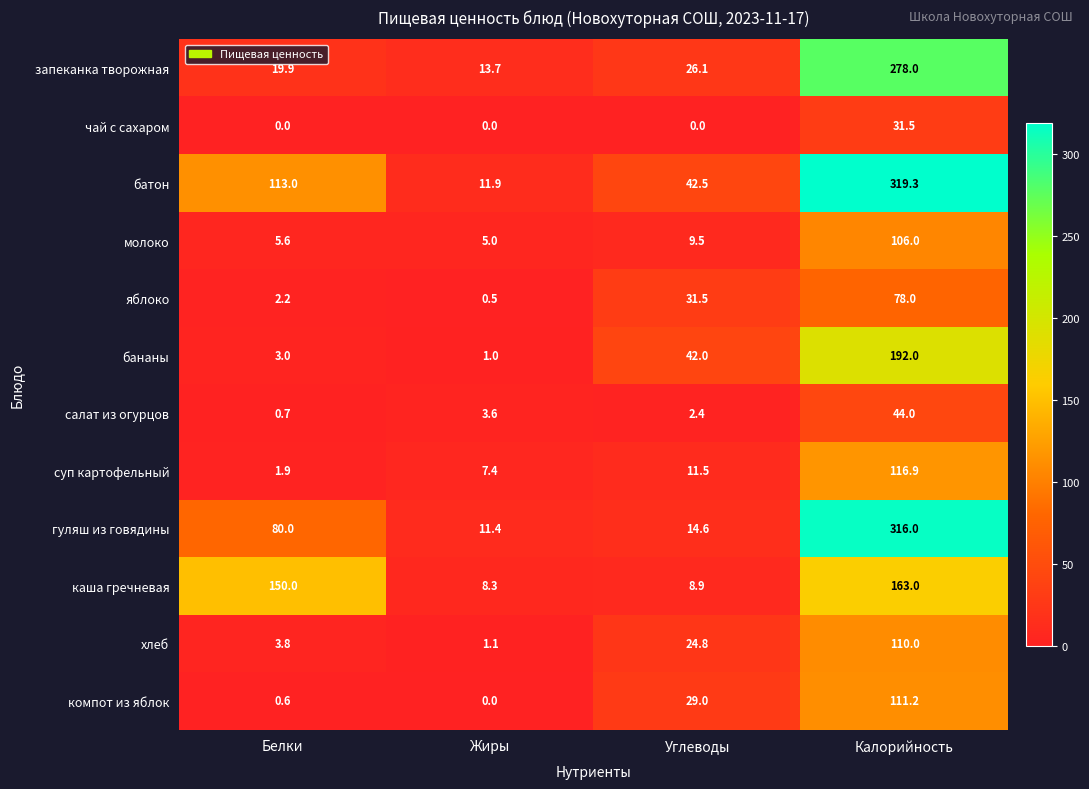

Where does the запеканка творожная series first go above 26?

Углеводы